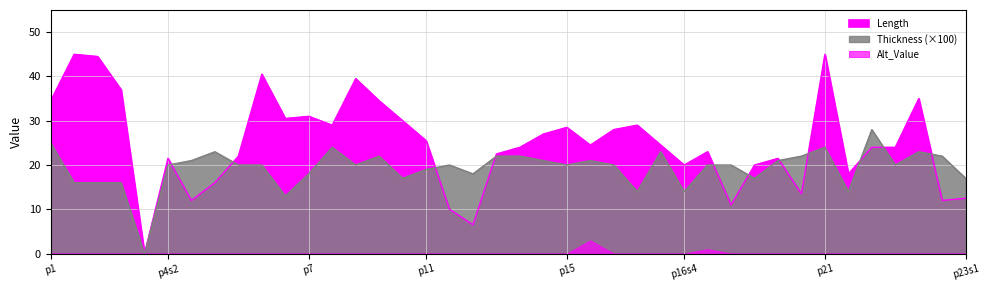

At which category is the sum across all series the highest?

p21